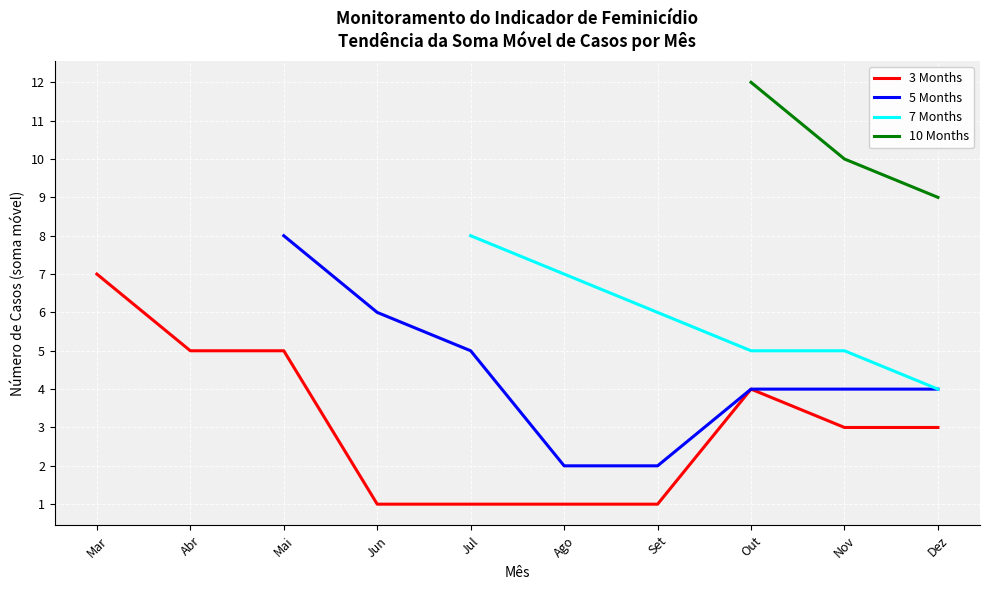

Between Mar and Out, which series saw the biggest shift?

3 Months